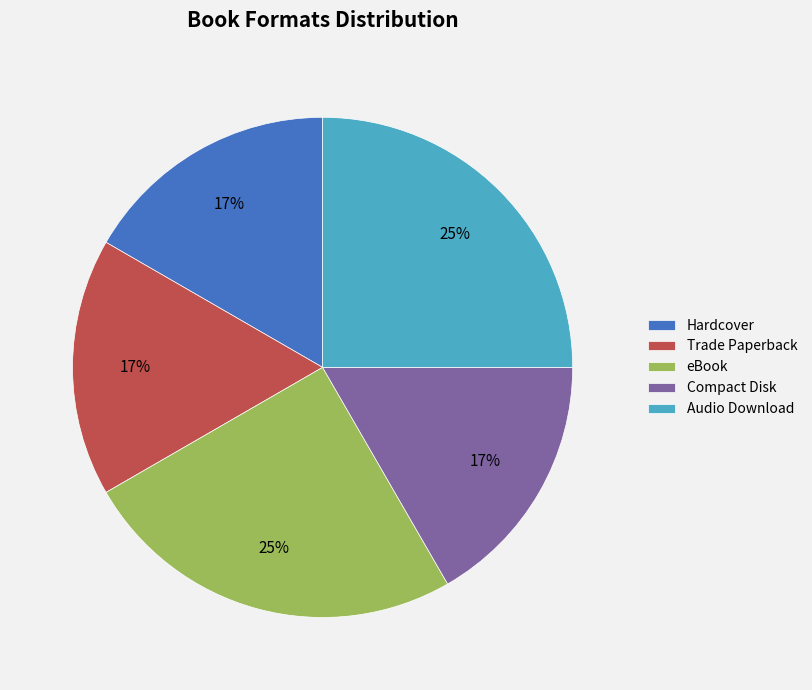

Is Trade Paperback the majority of the pie?

No